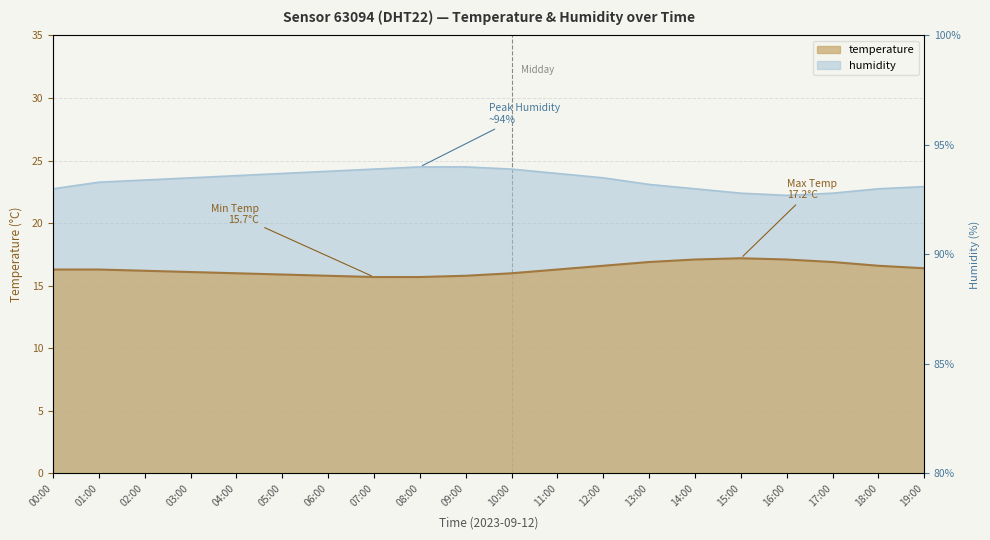

List the series in order of their peak value, lowest first.

temperature, humidity